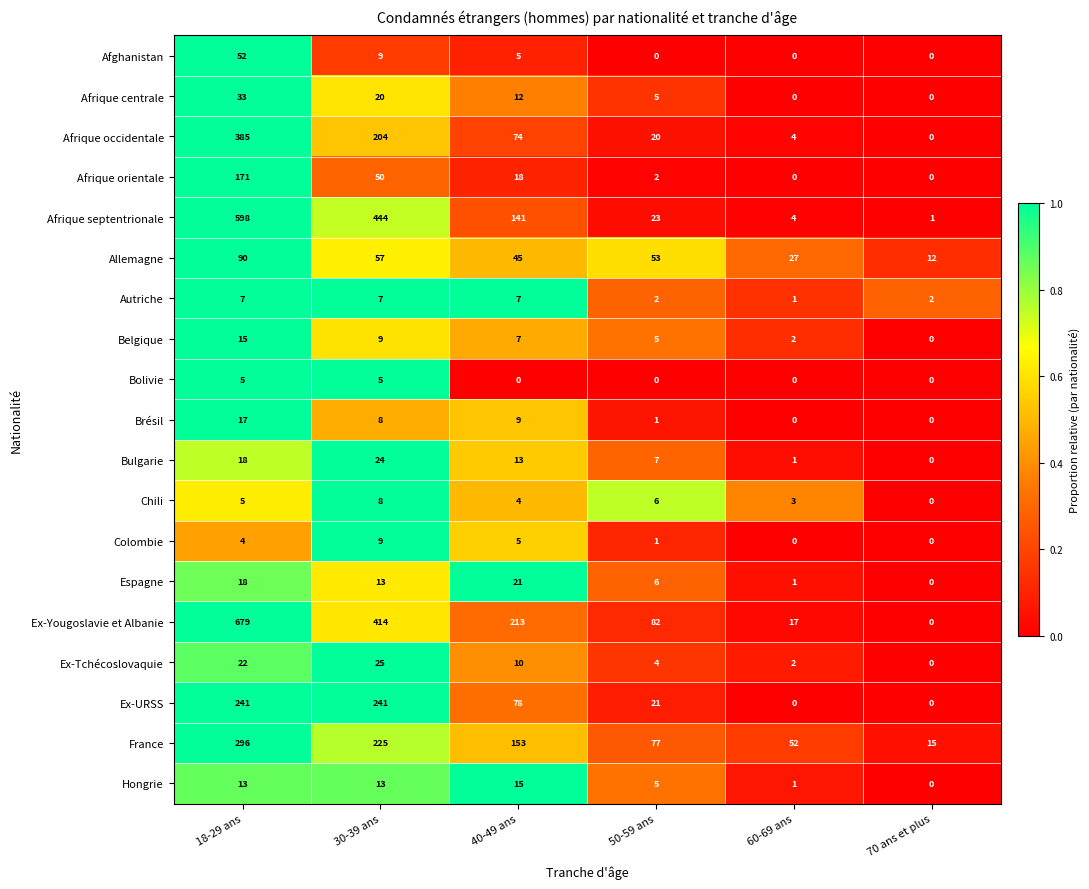

How many categories are shown in the chart?

6